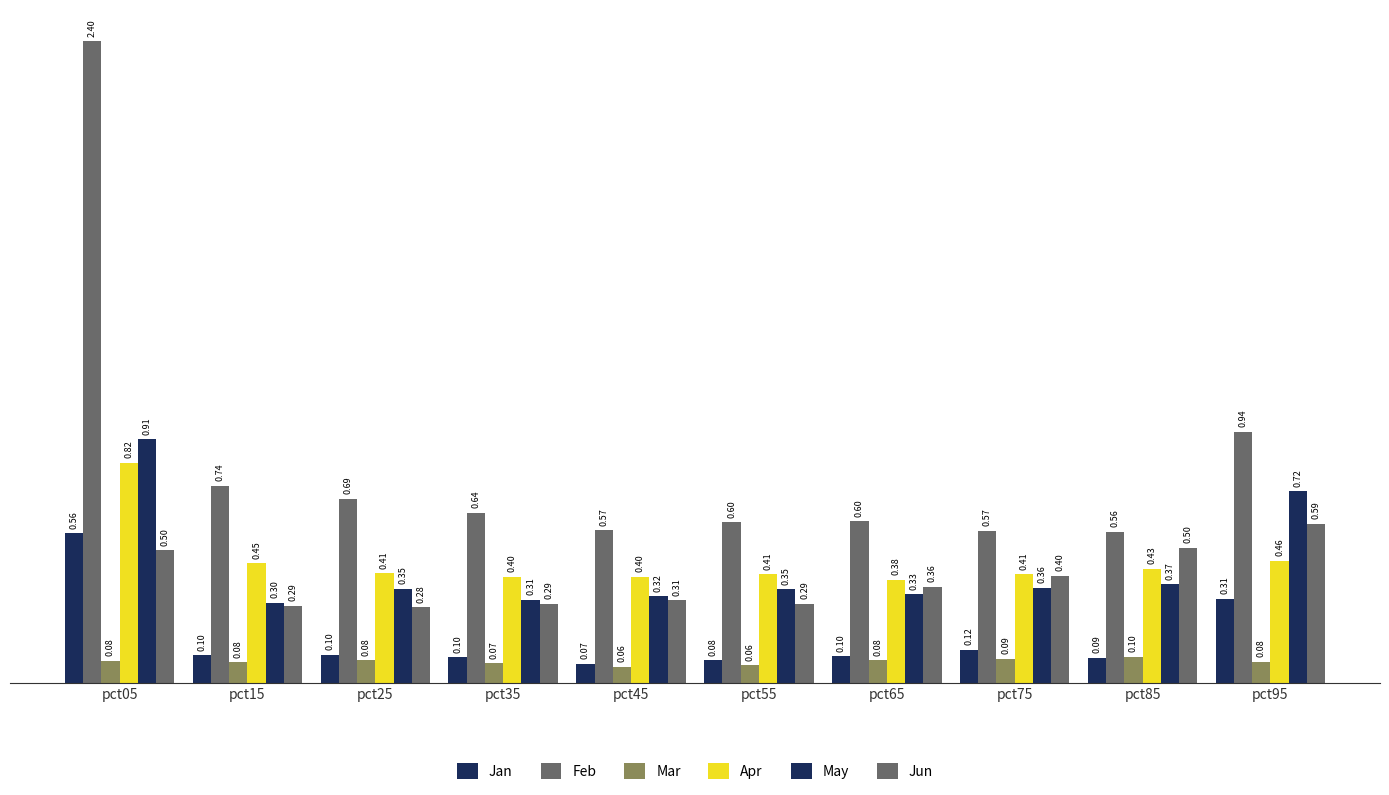

Reading left to right, extract all data points from this chart.

Jan: pct05=0.6	pct15=0.1	pct25=0.1	pct35=0.1	pct45=0.1	pct55=0.1	pct65=0.1	pct75=0.1	pct85=0.1	pct95=0.3
Feb: pct05=2.4	pct15=0.7	pct25=0.7	pct35=0.6	pct45=0.6	pct55=0.6	pct65=0.6	pct75=0.6	pct85=0.6	pct95=0.9
Mar: pct05=0.1	pct15=0.1	pct25=0.1	pct35=0.1	pct45=0.1	pct55=0.1	pct65=0.1	pct75=0.1	pct85=0.1	pct95=0.1
Apr: pct05=0.8	pct15=0.4	pct25=0.4	pct35=0.4	pct45=0.4	pct55=0.4	pct65=0.4	pct75=0.4	pct85=0.4	pct95=0.5
May: pct05=0.9	pct15=0.3	pct25=0.4	pct35=0.3	pct45=0.3	pct55=0.3	pct65=0.3	pct75=0.4	pct85=0.4	pct95=0.7
Jun: pct05=0.5	pct15=0.3	pct25=0.3	pct35=0.3	pct45=0.3	pct55=0.3	pct65=0.4	pct75=0.4	pct85=0.5	pct95=0.6